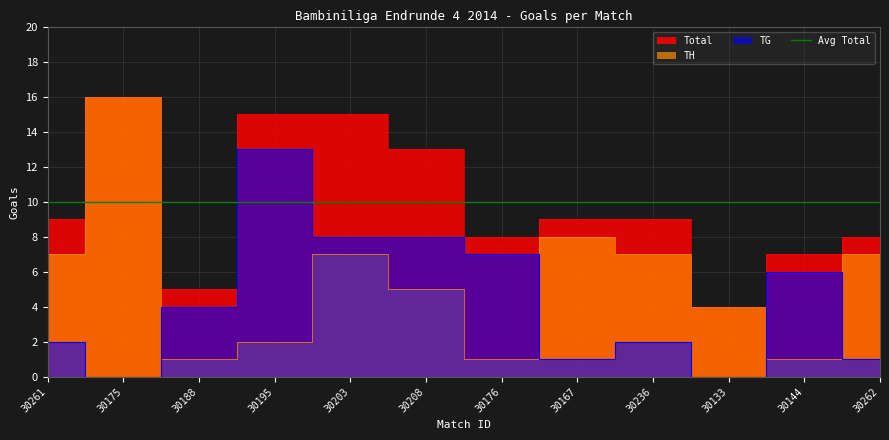

Reading left to right, transcribe all the data shown in this chart.

TH: 7	16	1	2	7	5	1	8	7	4	1	7
TG: 2	0	4	13	8	8	7	1	2	0	6	1
Total: 9	16	5	15	15	13	8	9	9	4	7	8